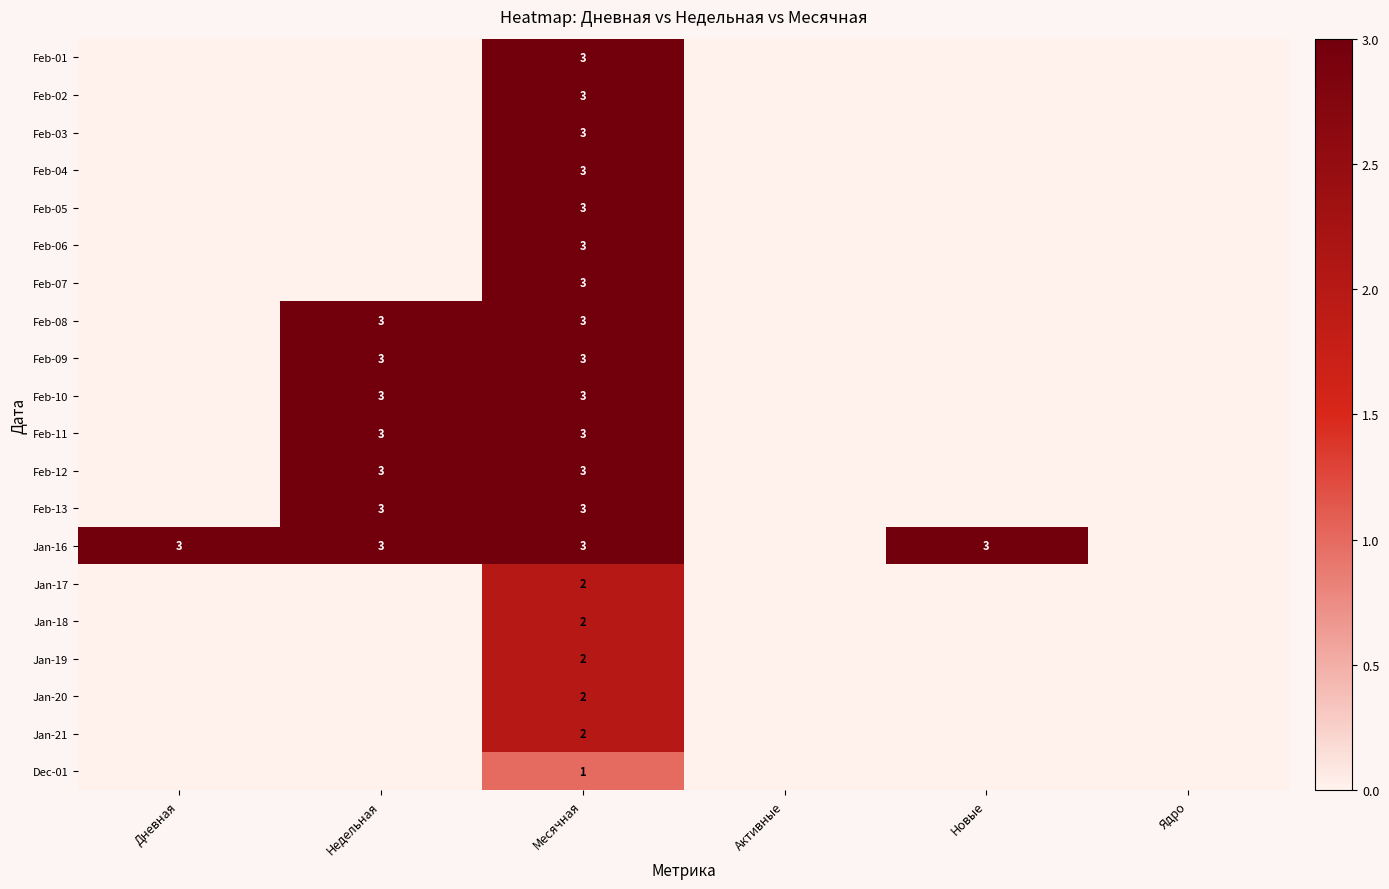

Is it true that Feb-12 equals 5 at Недельная?

False